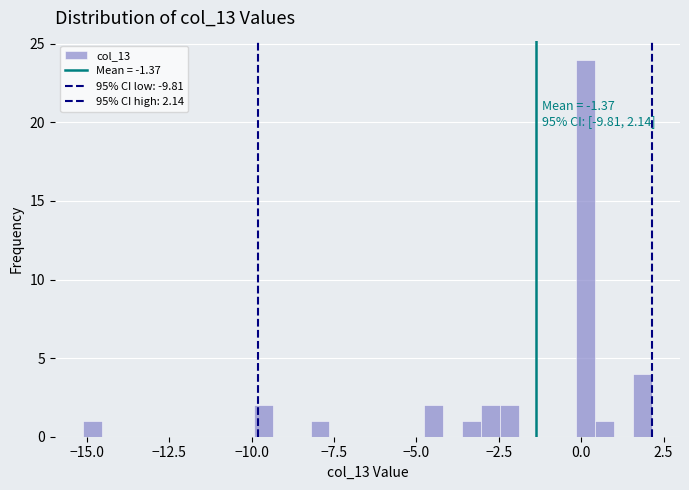

Read against the x-axis, roughly where is the centre of the tallest bar?

0.0